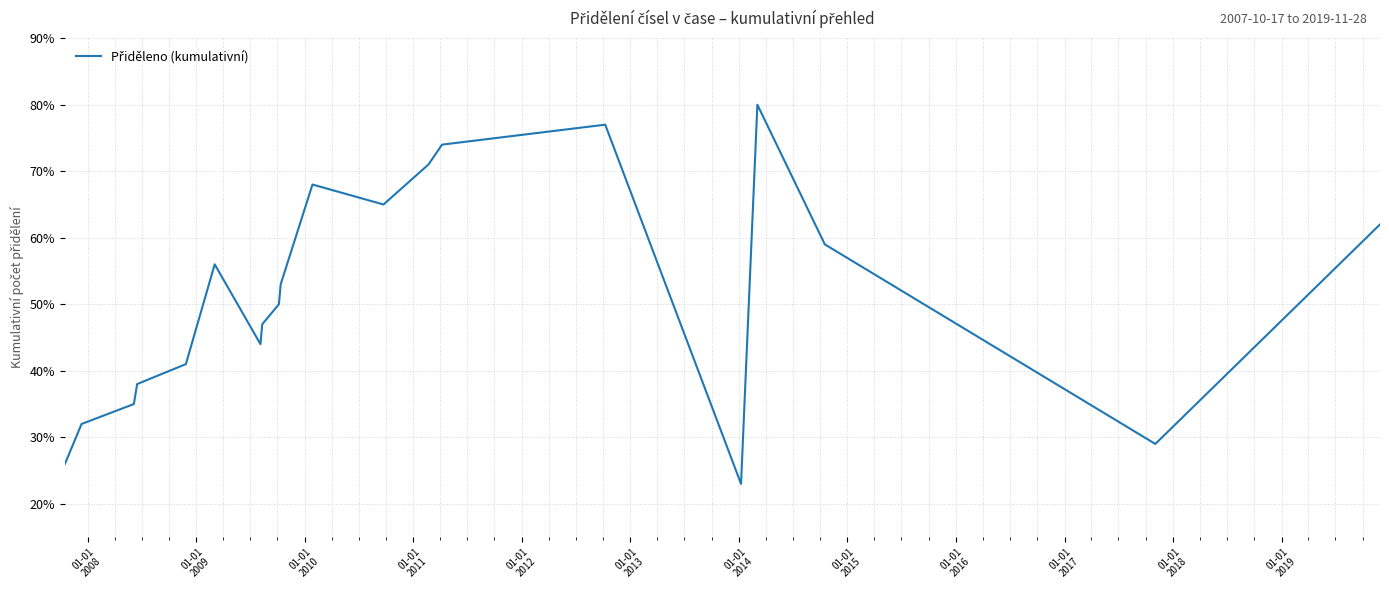

What is the maximum value shown in the chart?

80